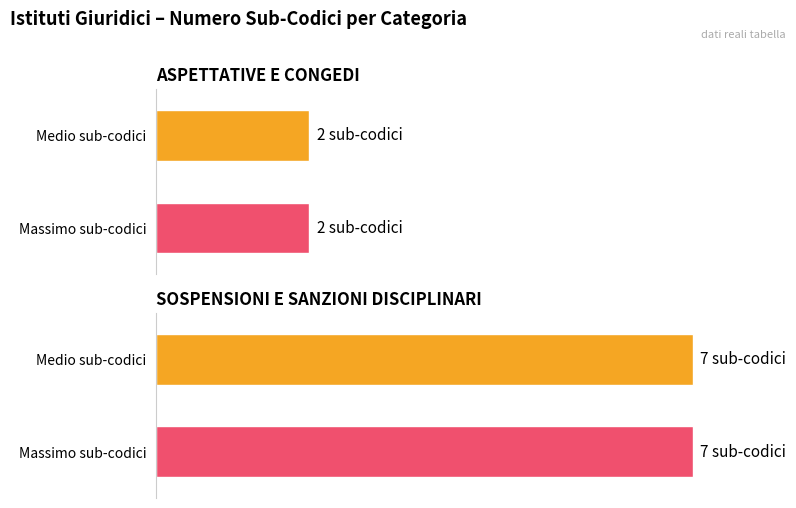

True or false: Average utilization has a value of 2 at ASPETTATIVE E CONGEDI.

True